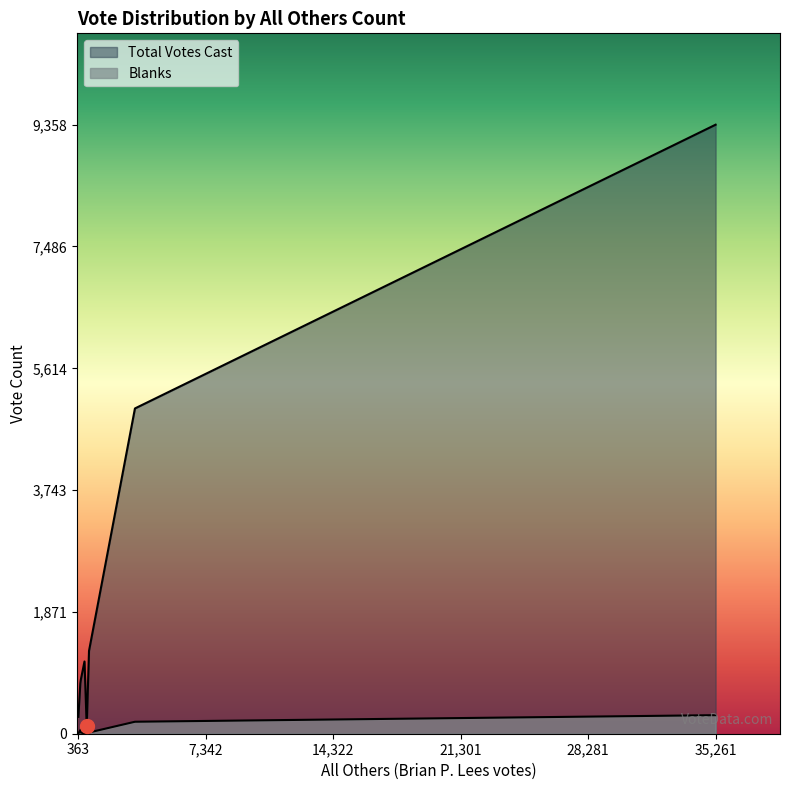

How many lines are shown in the chart?

2